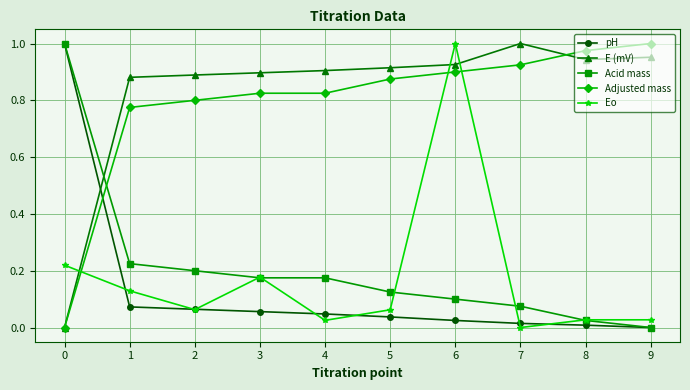

At which label does Eo reach its peak?

6